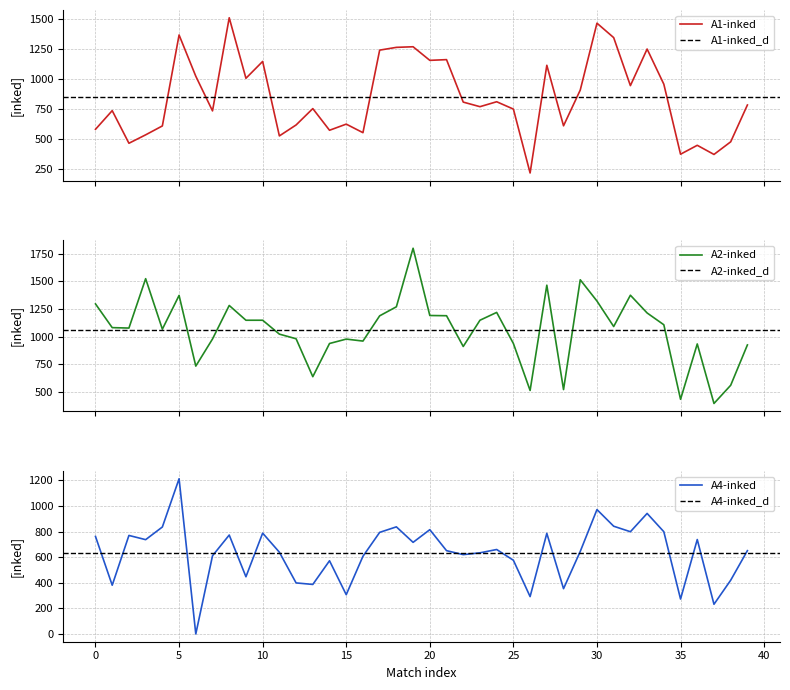

What is the difference between the maximum and minimum values in the A2-inked series?

1408